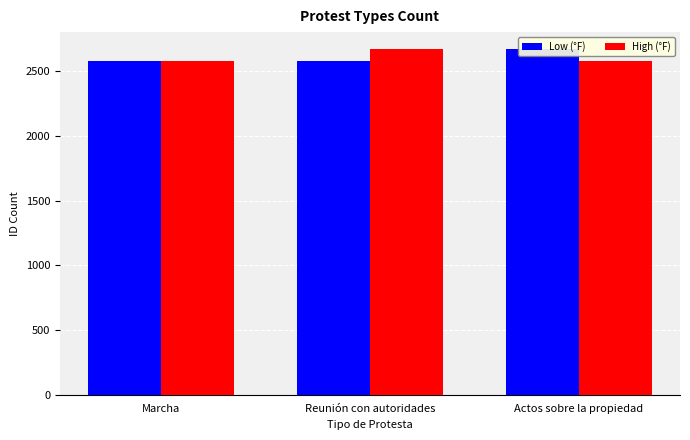

Which series has the widest spread of values?

Low (°F)